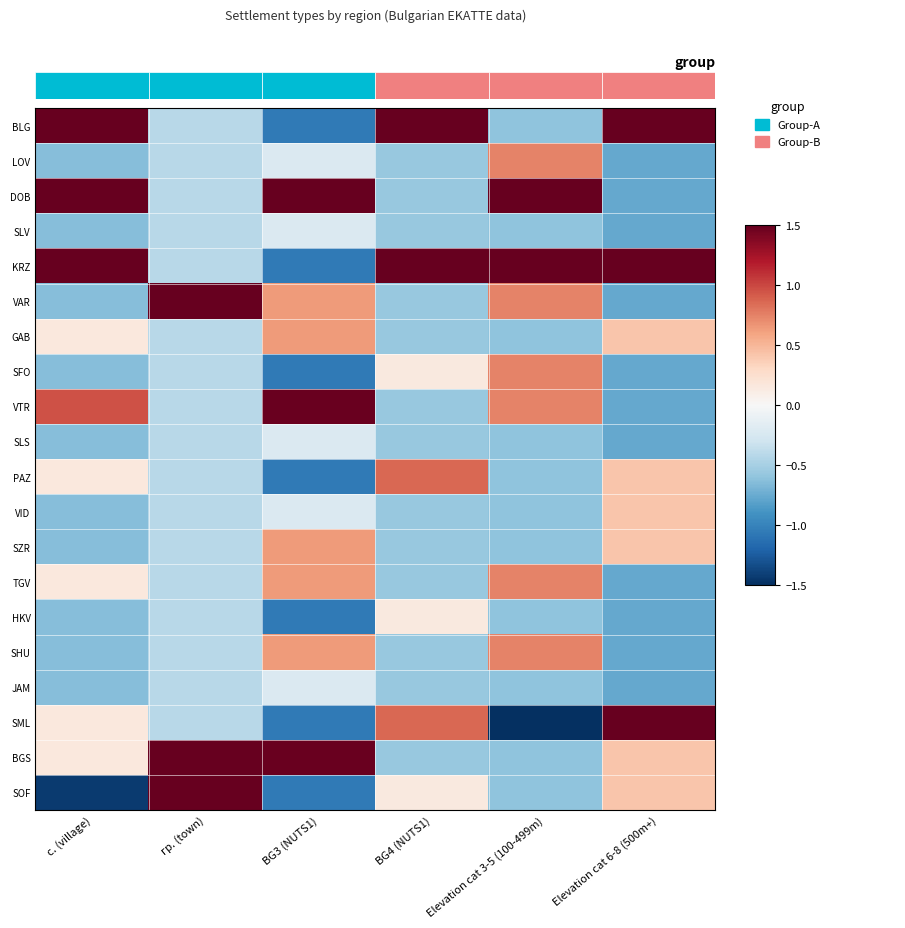

True or false: DOB has a value of -0.3 at BG4 (NUTS1).

False